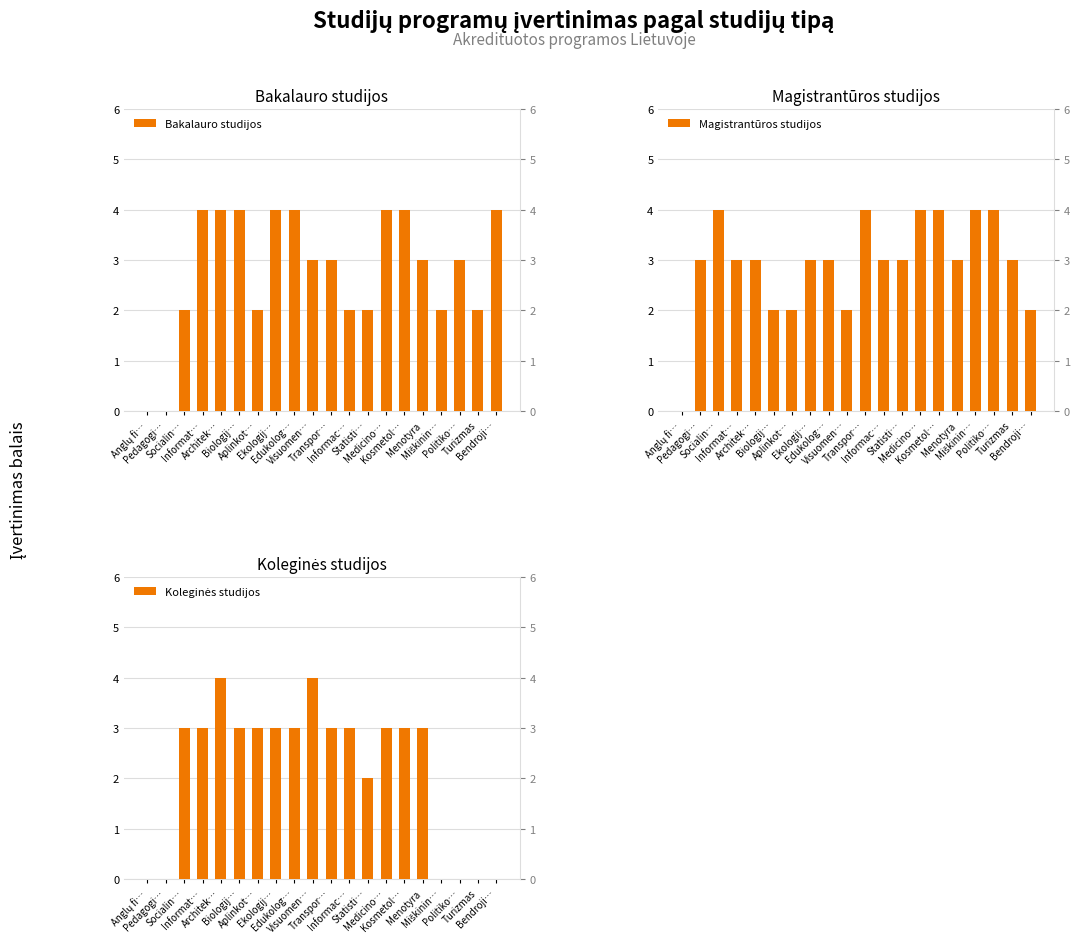

Rank the series by their average value, from highest to lowest.

Magistrantūros studijos, Bakalauro studijos, Koleginės studijos